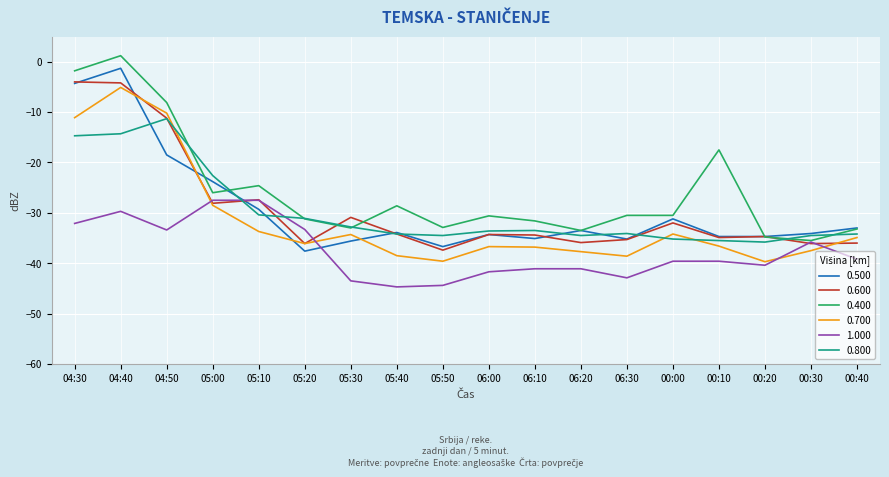

Is it true that 0.700 equals -6.4 at 04:30?

False